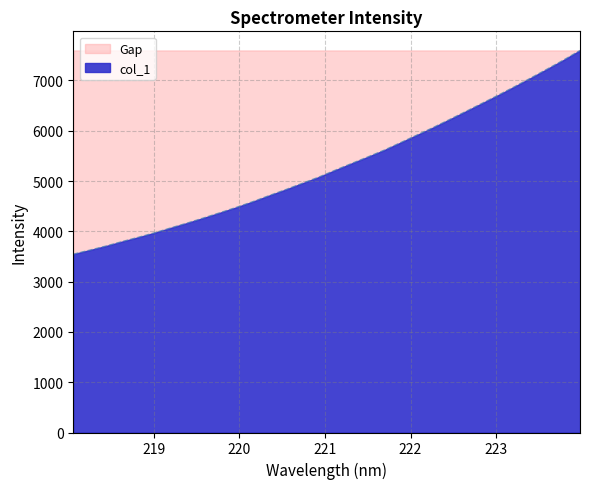

How many lines are shown in the chart?

1